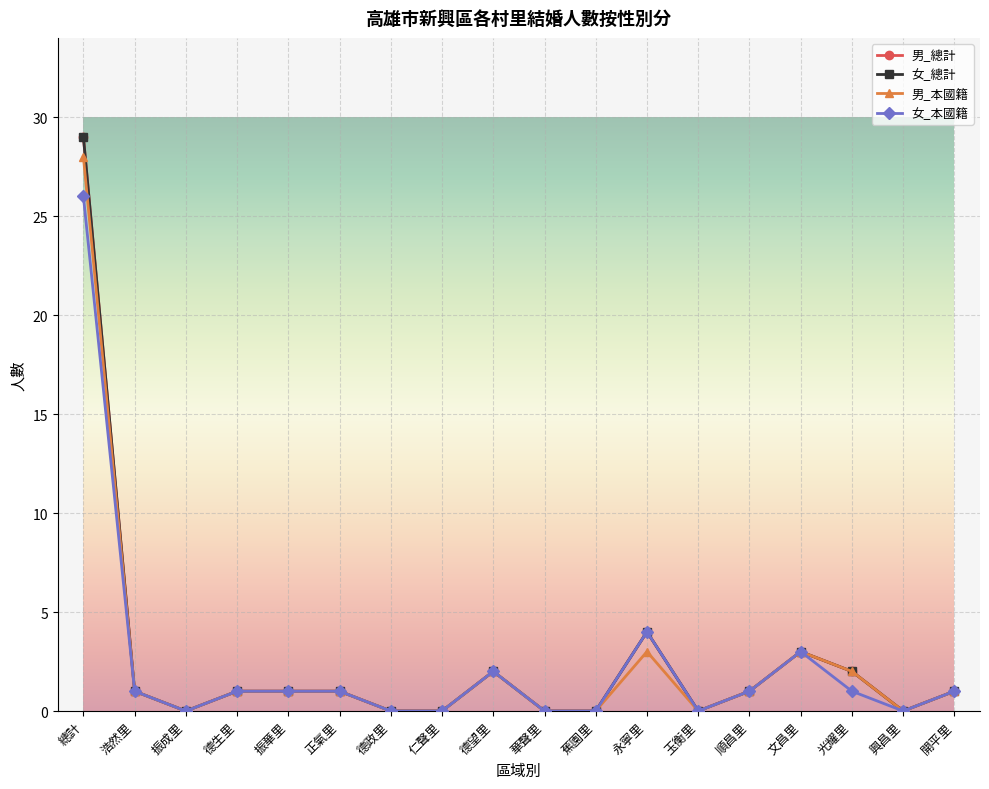

At which category does 女_本國籍 reach its first local valley?

振成里